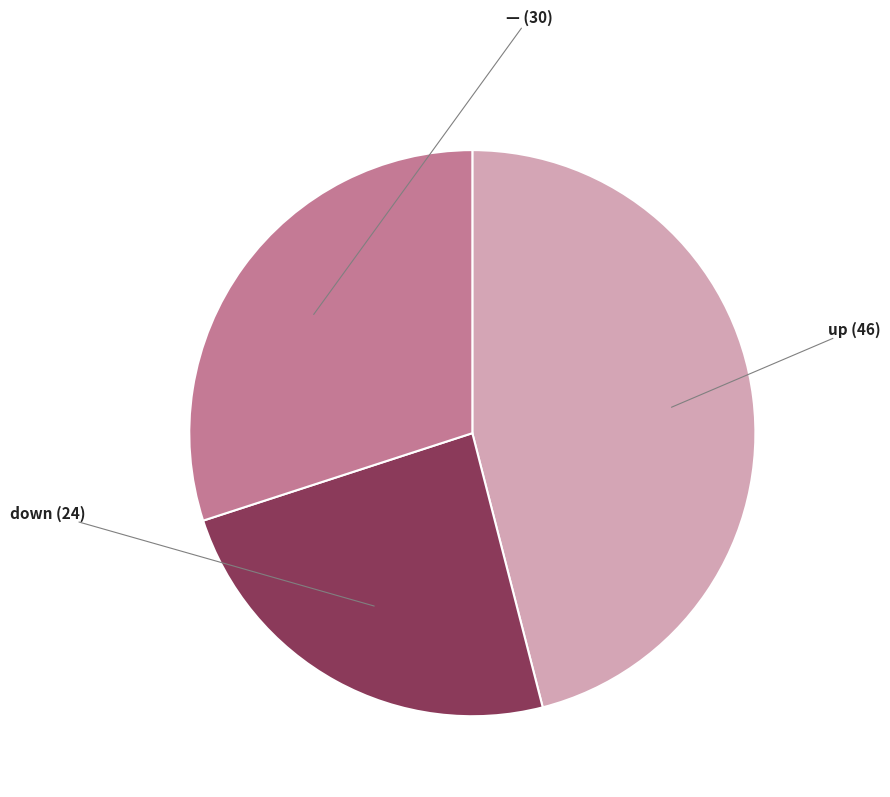

Is there any slice that represents more than half of the pie?

No